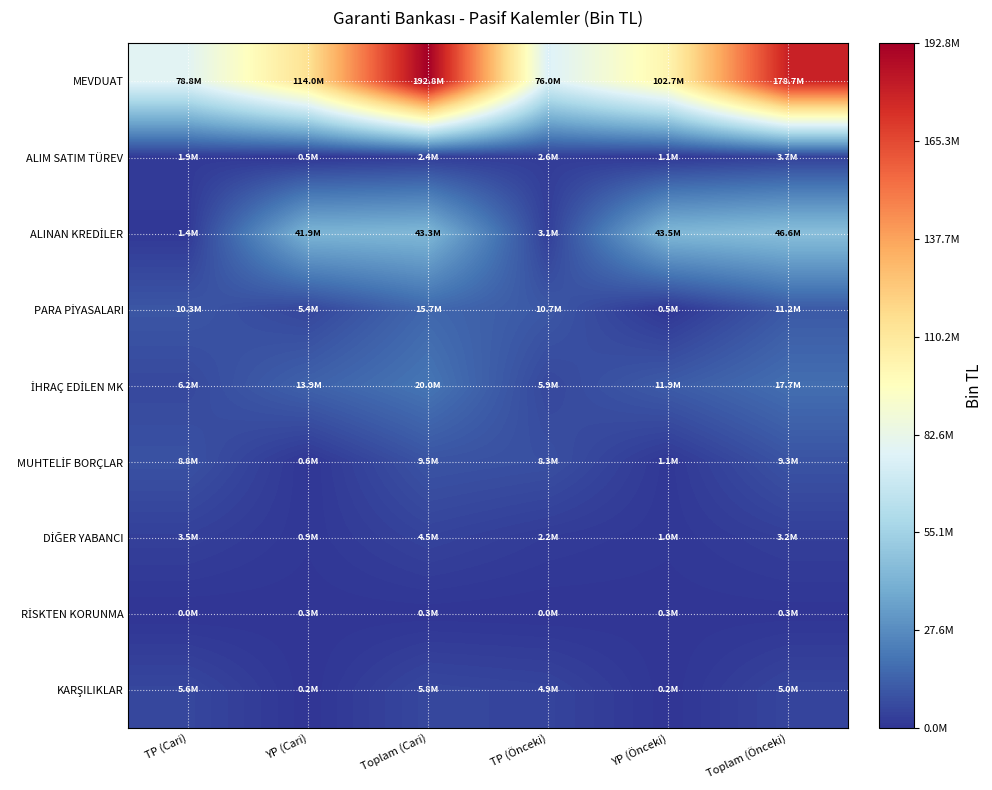

Rank the series by their maximum value, from highest to lowest.

MEVDUAT, ALINAN KREDİLER, İHRAÇ EDİLEN MK, PARA PİYASALARI, MUHTELİF BORÇLAR, KARŞILIKLAR, DİĞER YABANCI, ALIM SATIM TÜREV, RİSKTEN KORUNMA